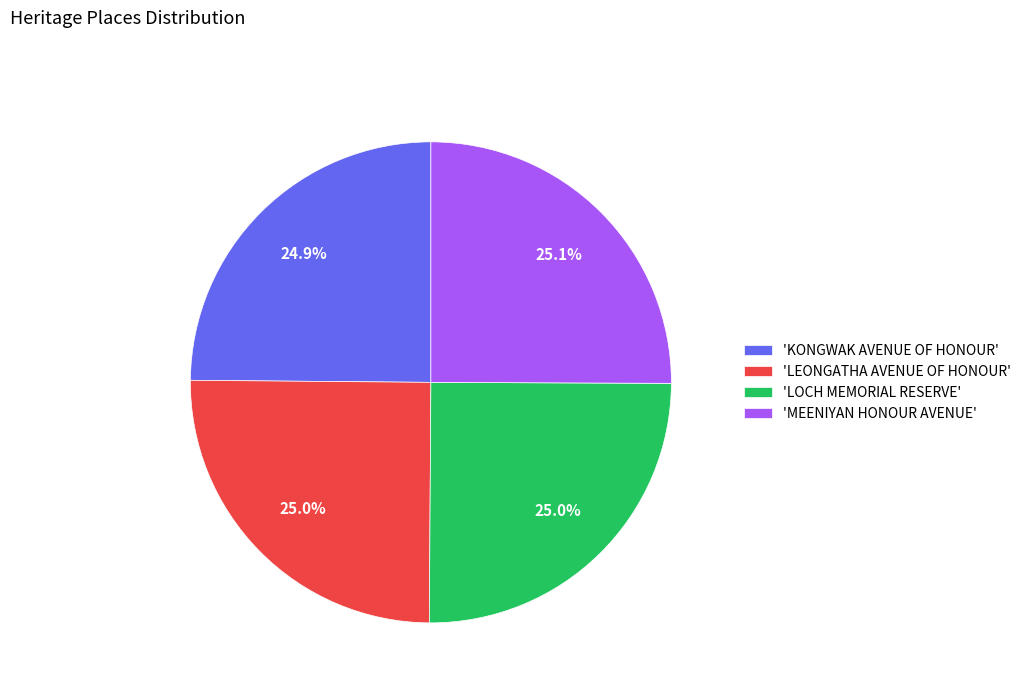

Is there any slice that represents more than half of the pie?

No